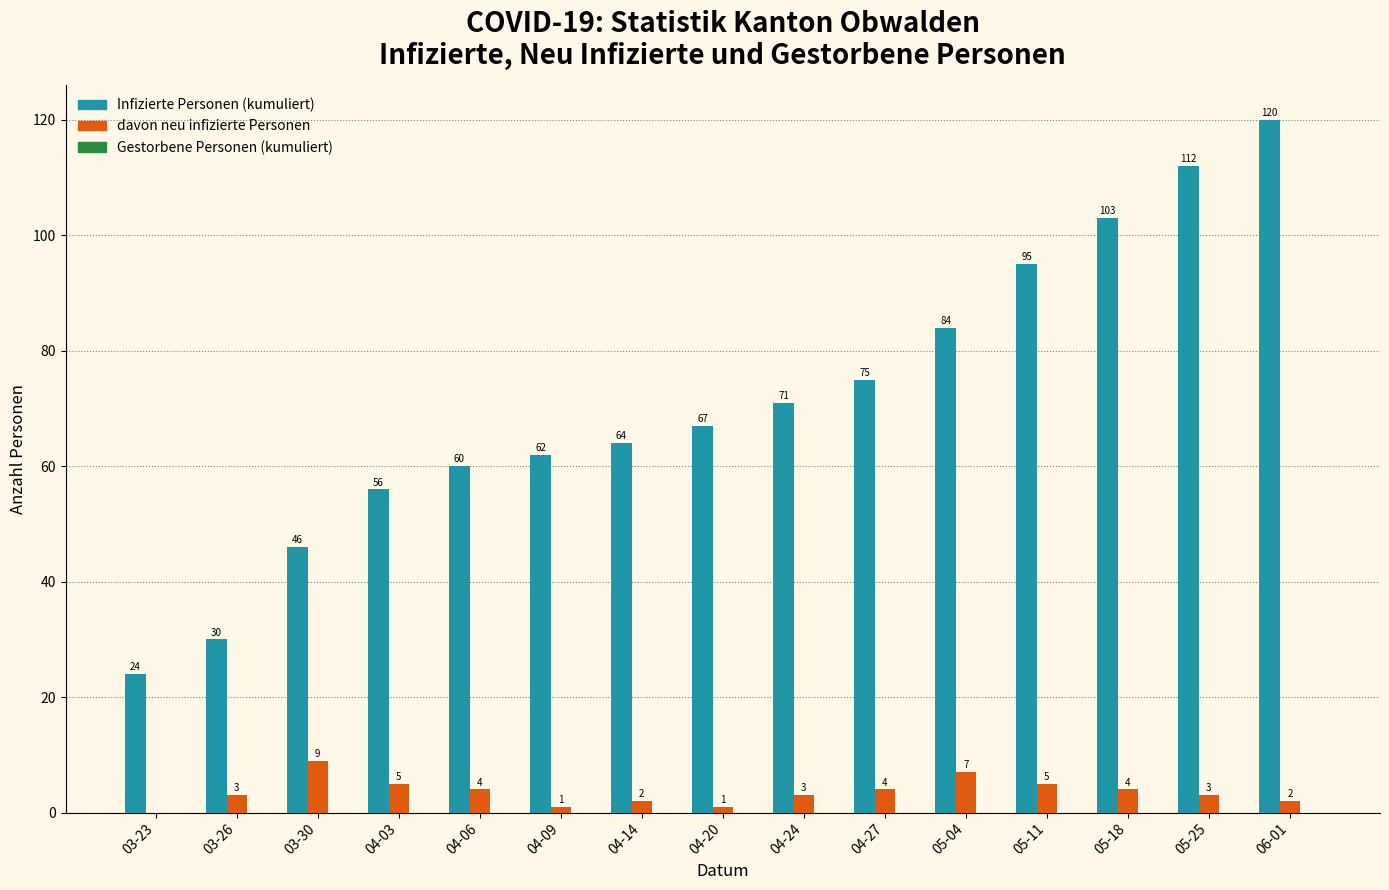

How many positive values does the davon neu infizierte Personen series have?

14